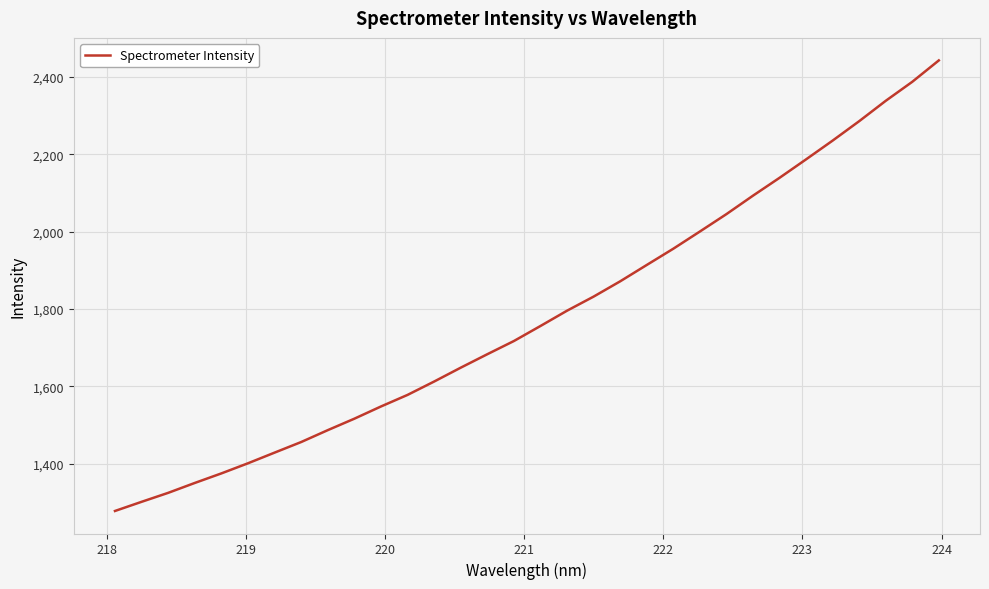

Is this an area chart (filled region under the line)?

No